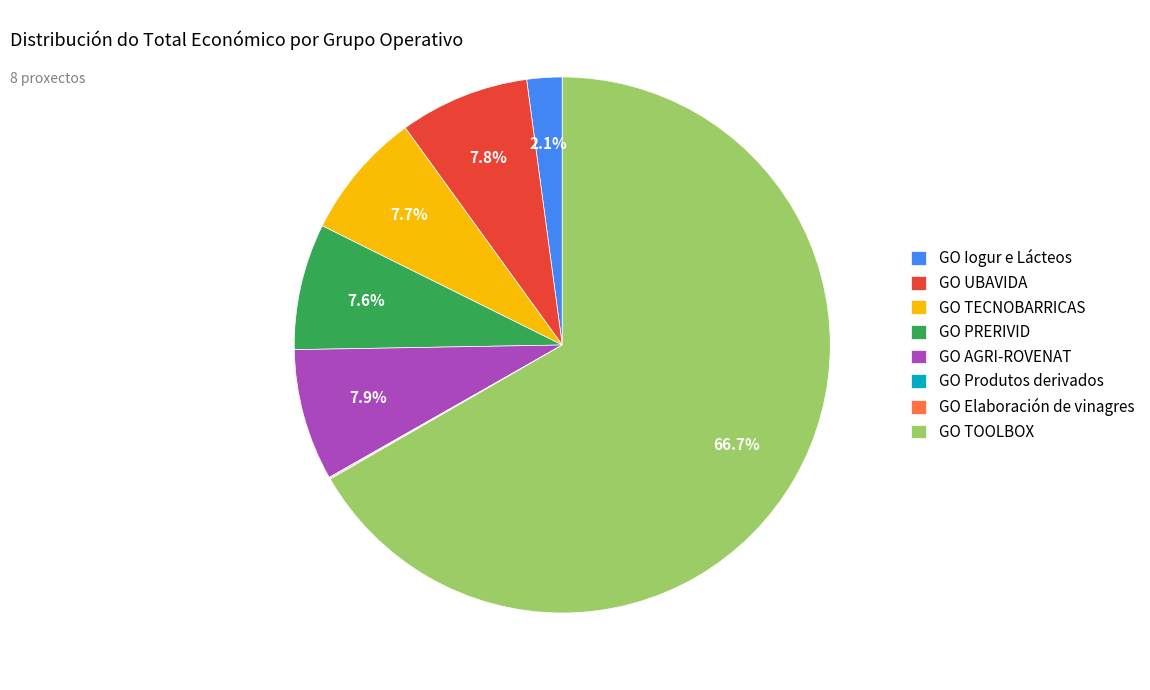

Which slice is the largest?

GO TOOLBOX